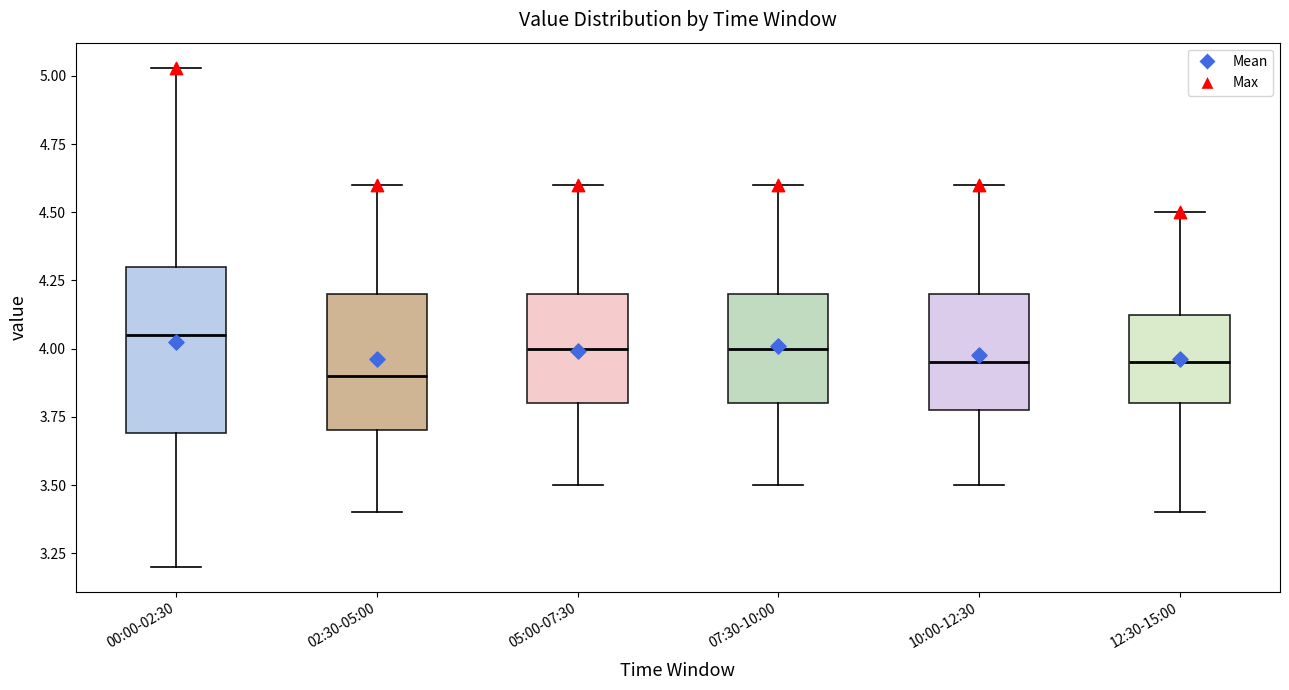

Where is the upper edge of the box for 02:30-05:00 on the y-axis? The values are not printed on the chart, so give them approximately, as read against the axis.

4.20